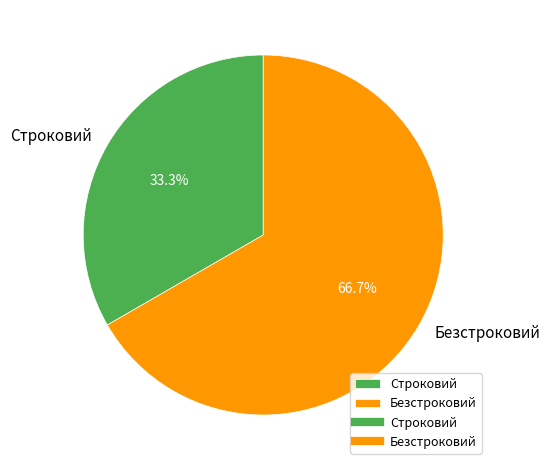

To the nearest percent, what is the difference between the largest and smallest slice percentages?

33%